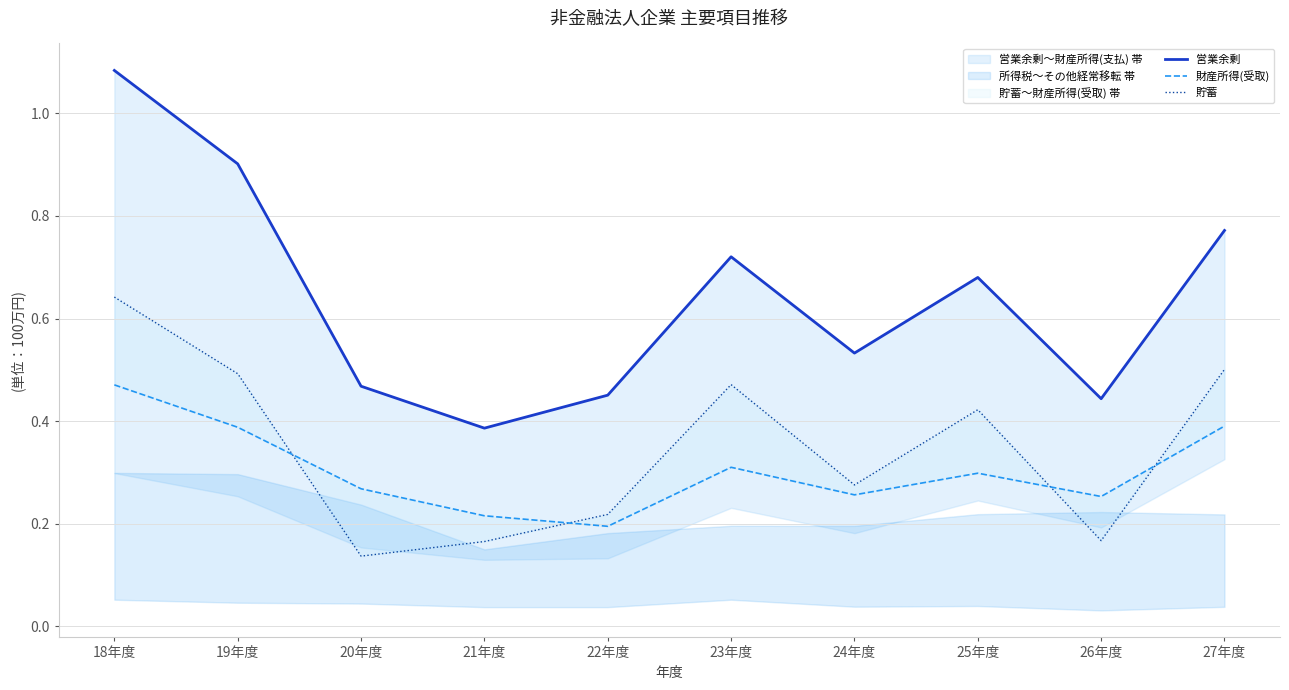

In 財産所得(受取), how many points are lower than both neighbors (excluding endpoints)?

3